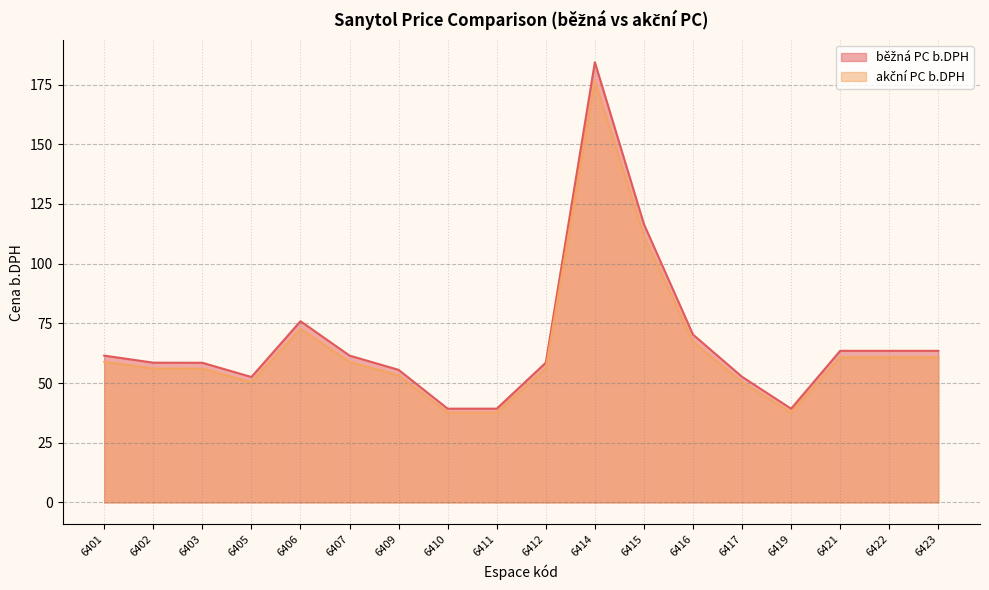

Reading right to left, extract all data points from this chart.

běžná PC b.DPH: 6423=63.5	6422=63.5	6421=63.5	6419=39.3	6417=52.6	6416=70.3	6415=116.5	6414=184.4	6412=58.5	6411=39.3	6410=39.3	6409=55.5	6407=61.5	6406=75.9	6405=52.5	6403=58.5	6402=58.5	6401=61.5
akční PC b.DPH: 6423=60.8	6422=60.8	6421=60.8	6419=37.6	6417=50.4	6416=67.3	6415=111.6	6414=176.5	6412=56.0	6411=37.6	6410=37.6	6409=53.2	6407=58.9	6406=72.7	6405=50.3	6403=56.0	6402=56.0	6401=58.9